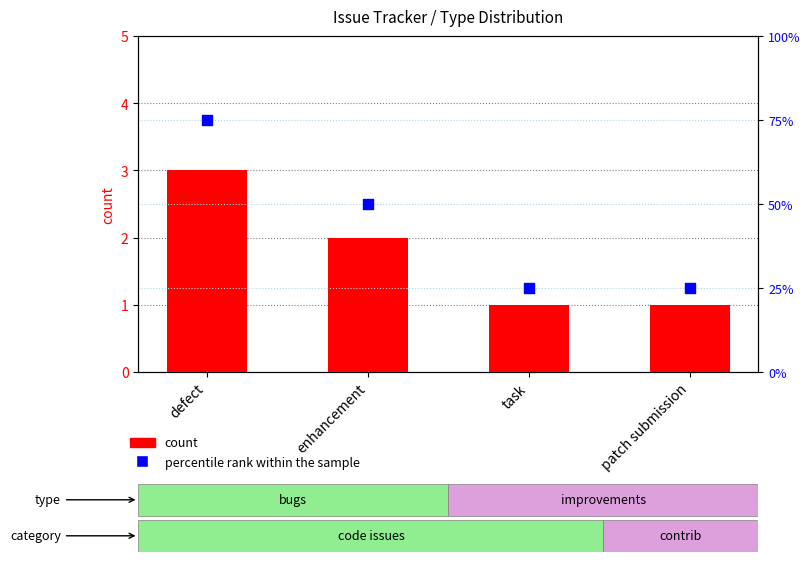

Which series has the largest total across all categories?

percentile rank within the sample